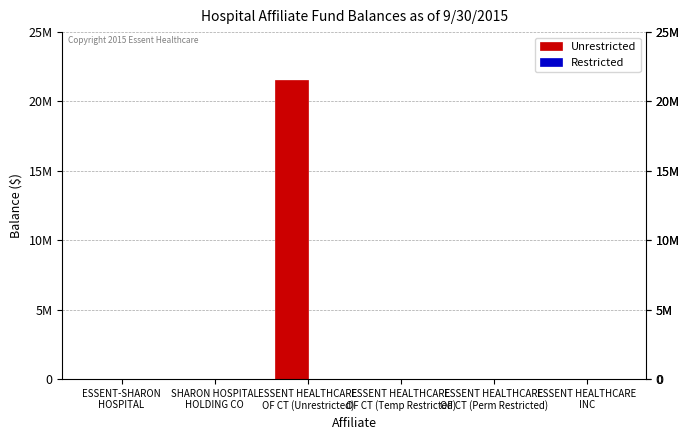

What position from the right is ESSENT-SHARON
HOSPITAL?

6